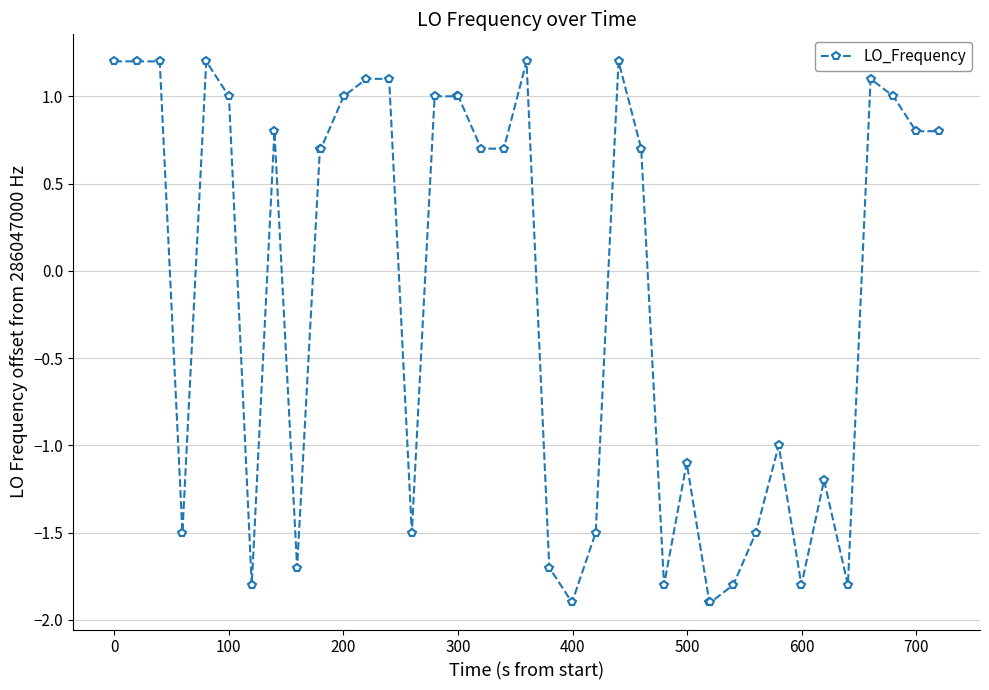

What is the difference between the maximum and minimum values?

3.1